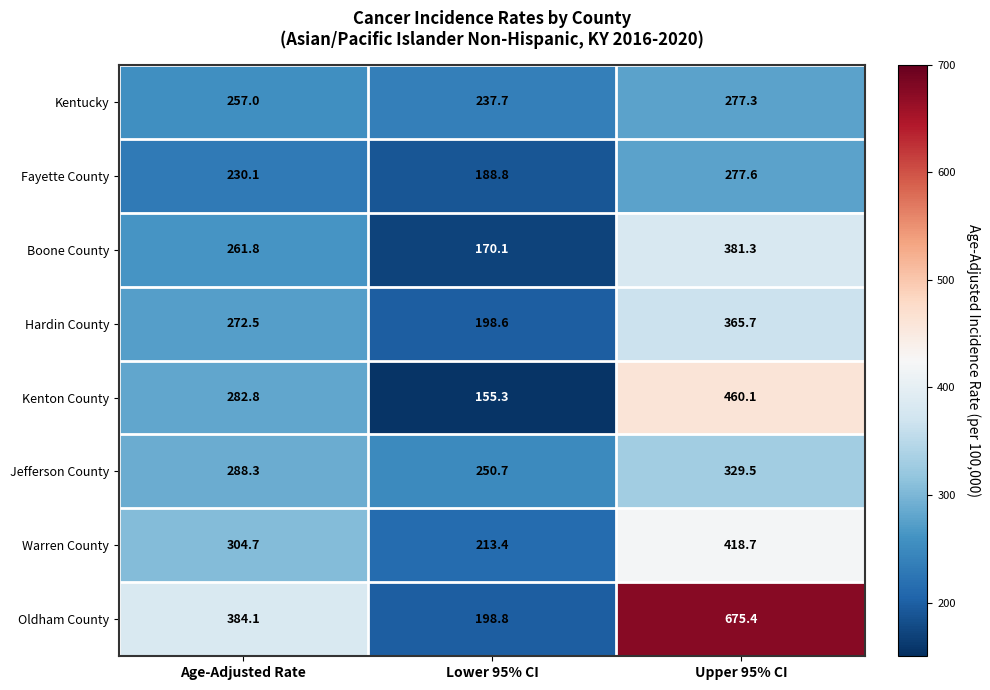

Count the number of data series in this chart.

8